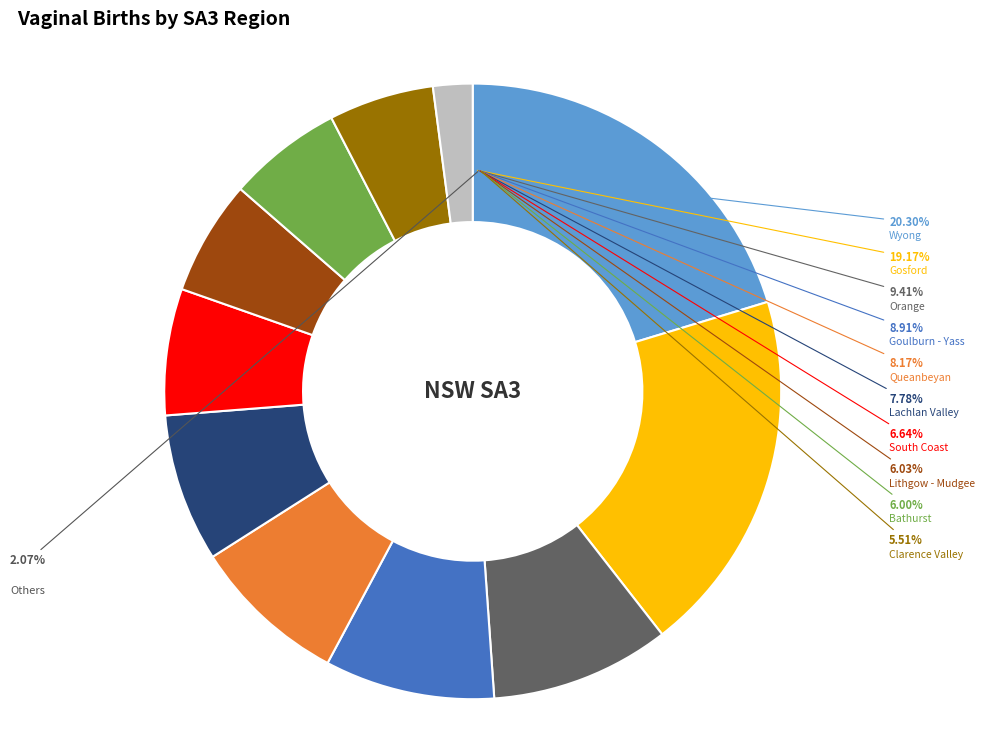

Count the number of slices in the pie.

11